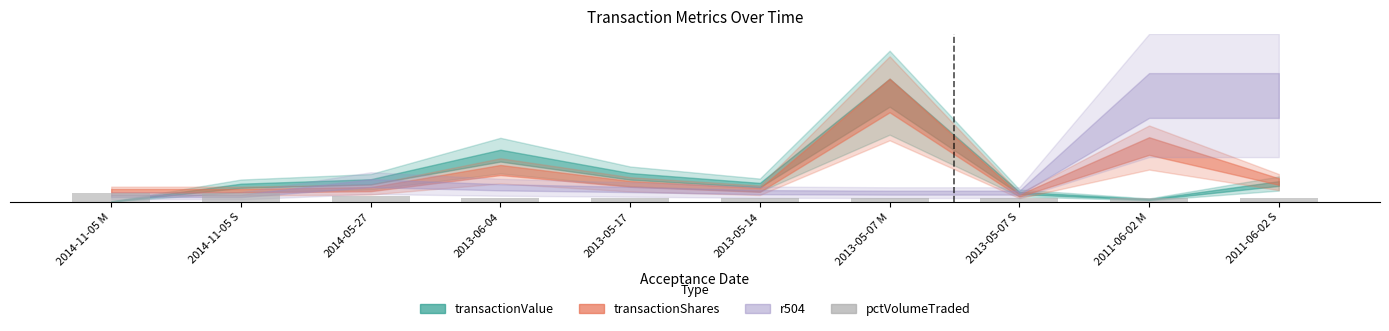

What is the change in value from 2014-11-05 S to 2013-05-07 S?

-18.9